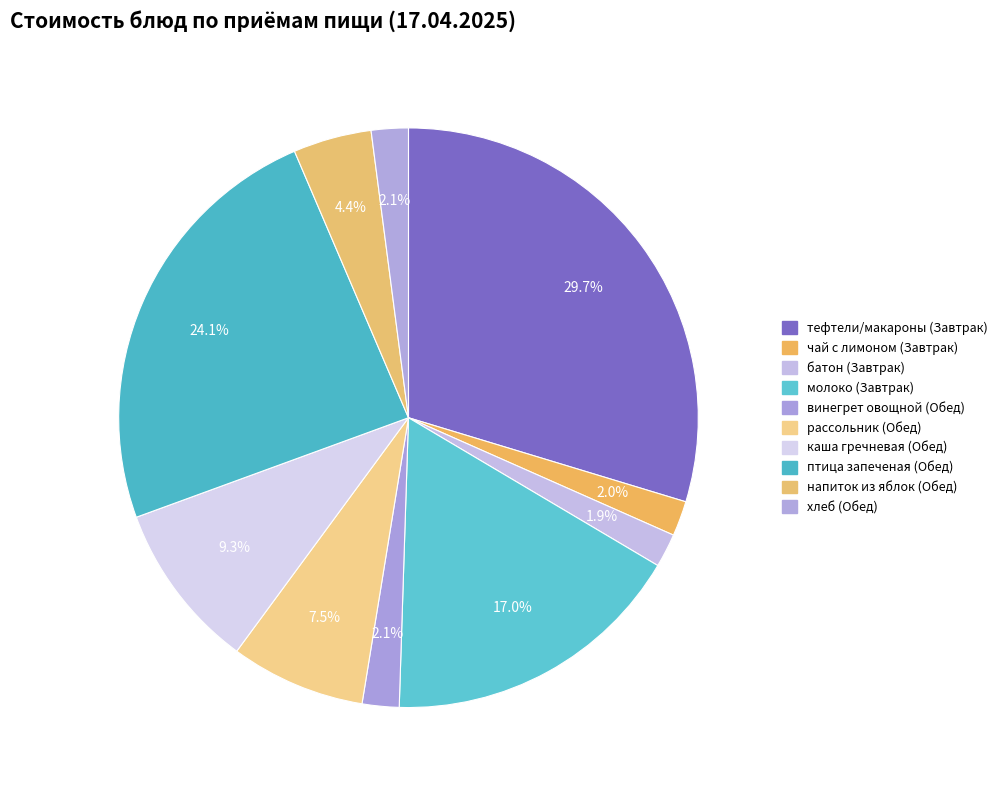

Approximately how many times larger is the value at напиток из яблок (Обед) compared to батон (Завтрак)?

2.3